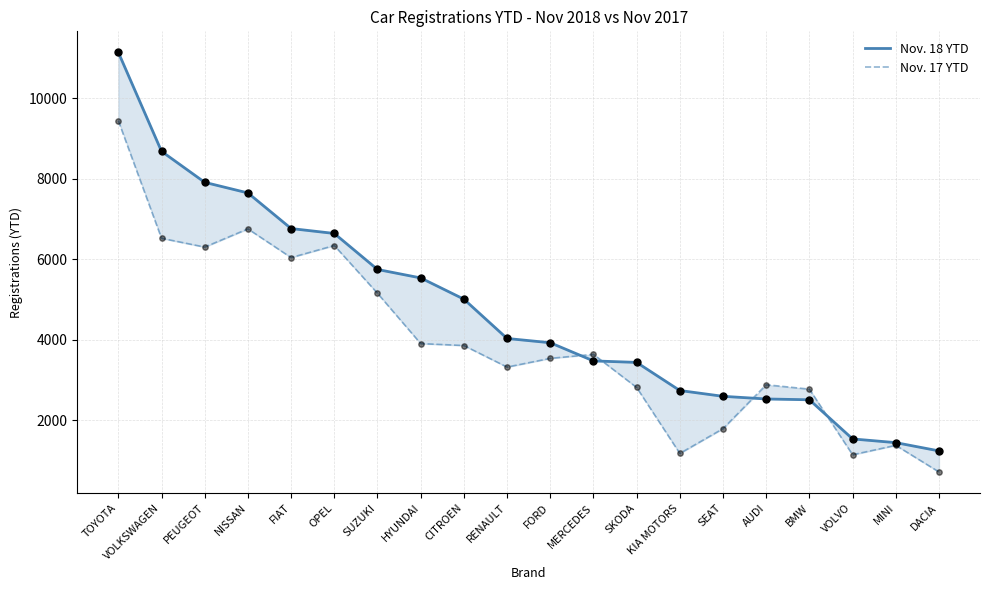

At how many categories does at least one series exceed 2188?

17